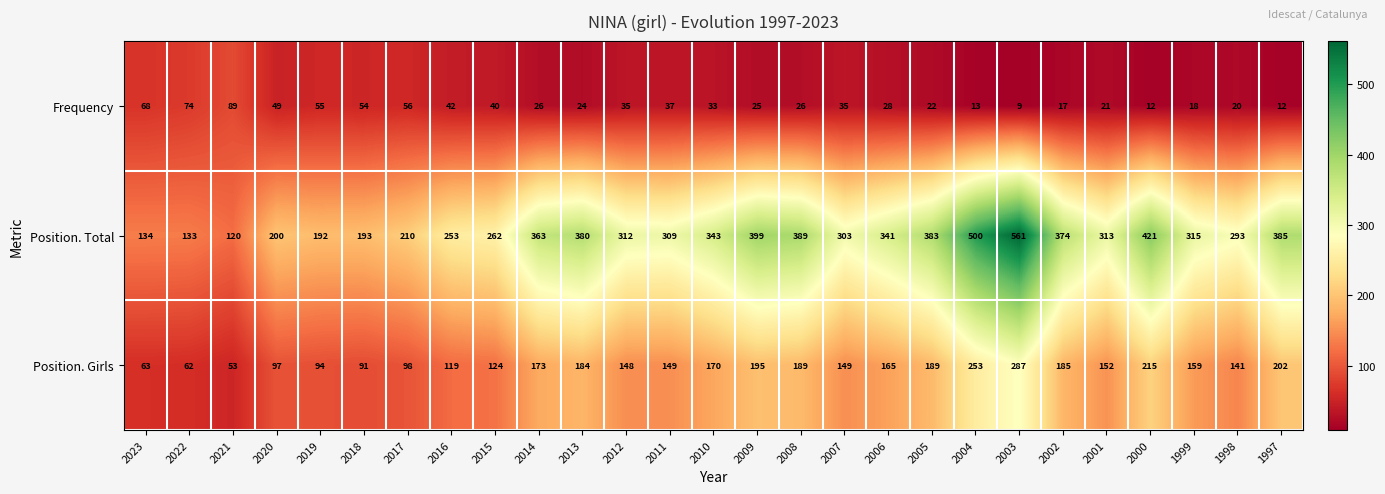

At which category does the chart reach its peak across all series?

2003